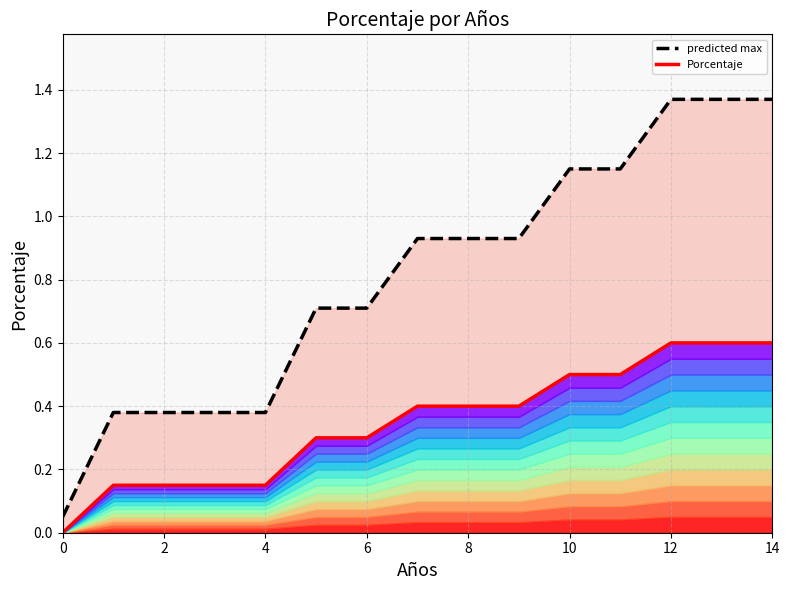

How many series are shown in this chart?

2